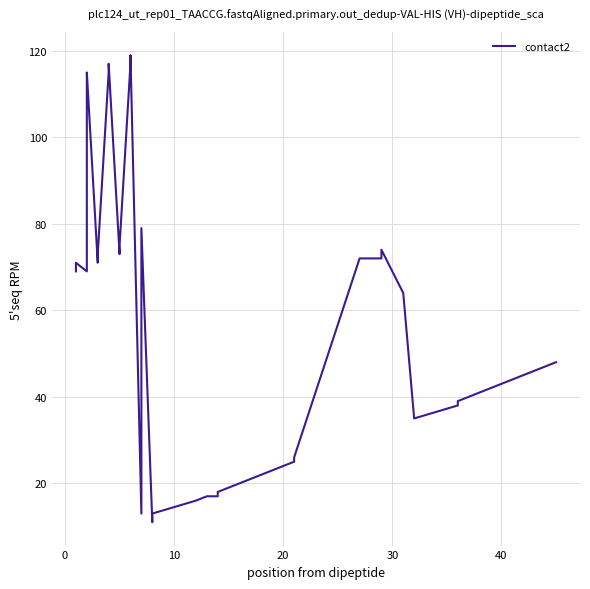

How many data points are less than 48?

20